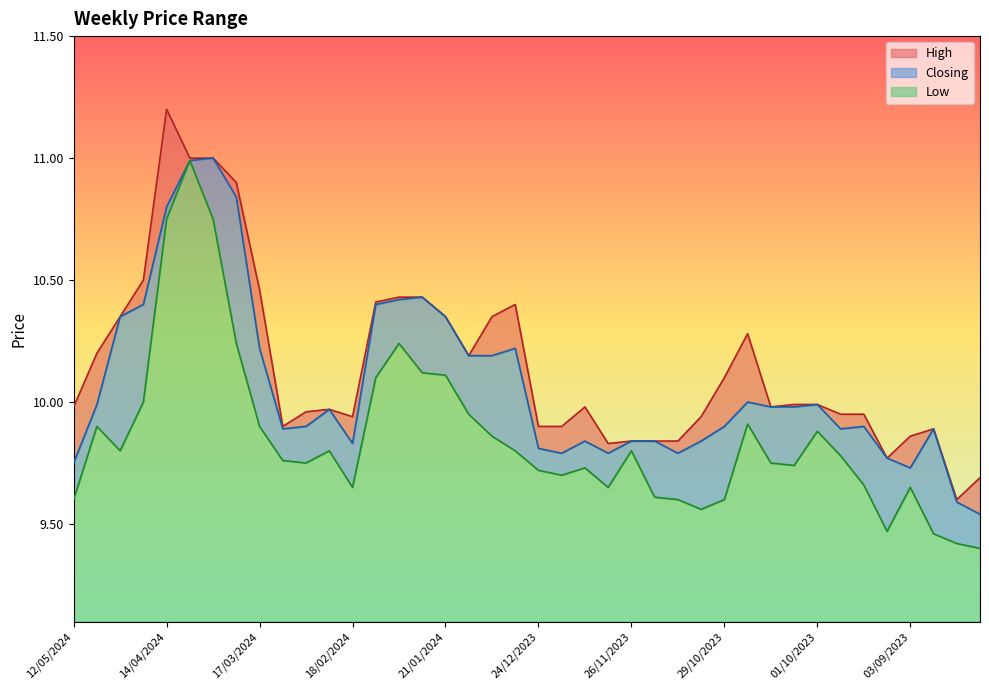

At which category does Closing reach its first local valley?

10/03/2024